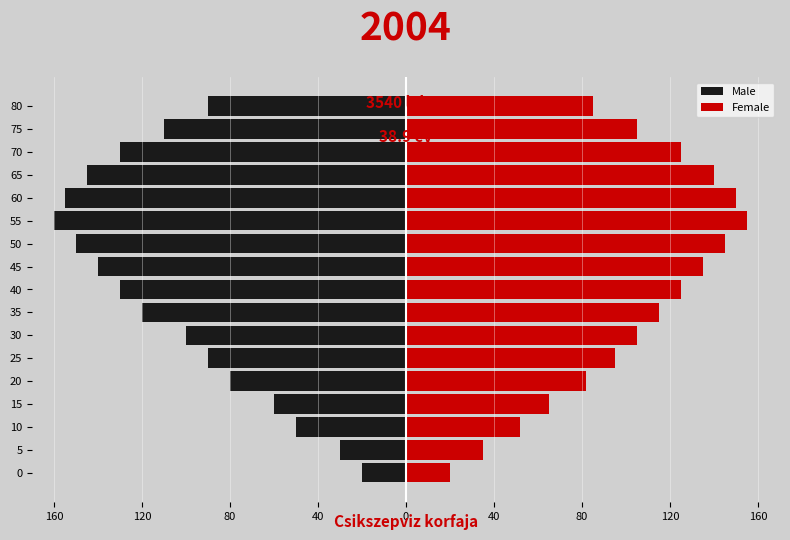

How many groups of bars are there?

17